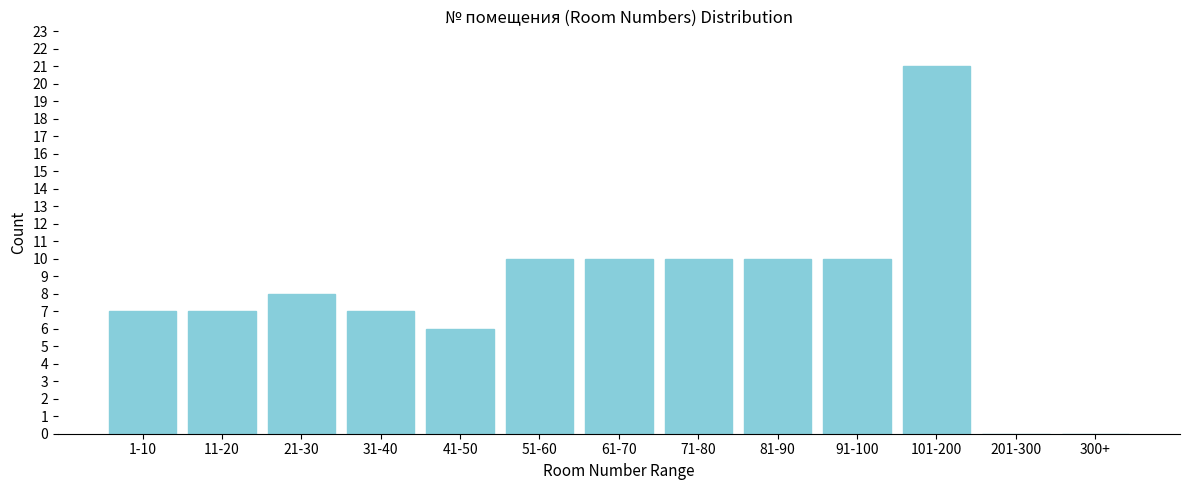

Reading left to right, transcribe all the data shown in this chart.

1-10=7	11-20=7	21-30=8	31-40=7	41-50=6	51-60=10	61-70=10	71-80=10	81-90=10	91-100=10	101-200=21	201-300=0	300+=0